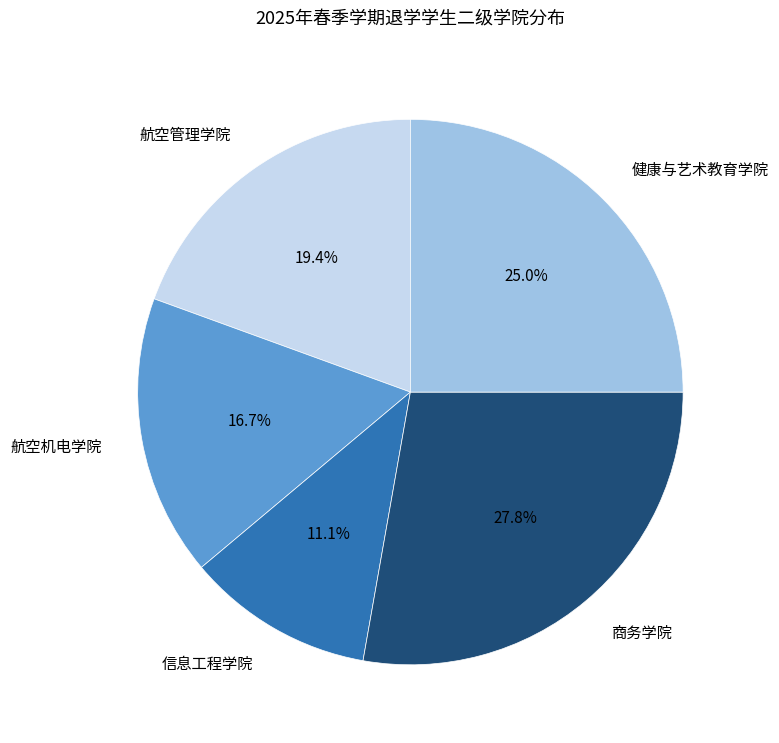

How many segments does this pie chart have?

5